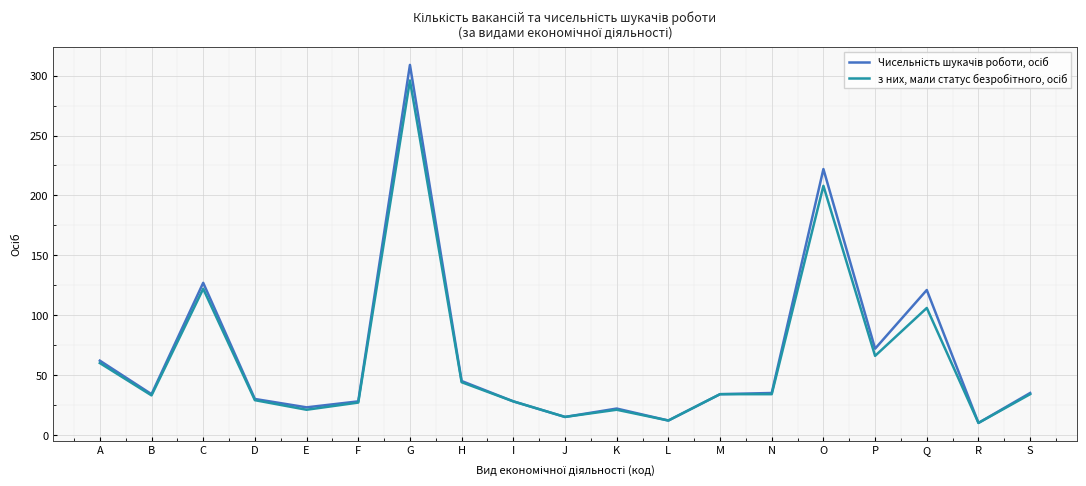

Which category has the highest value across all series?

G